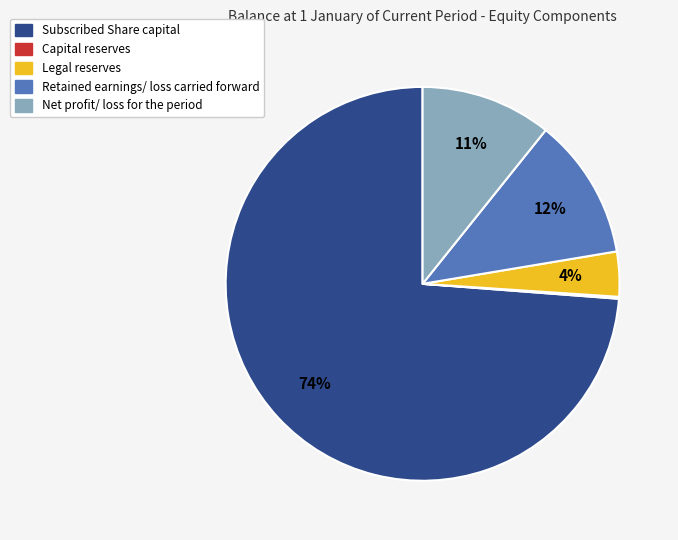

What percentage is the Net profit/ loss for the period slice, to the nearest percent?

11%